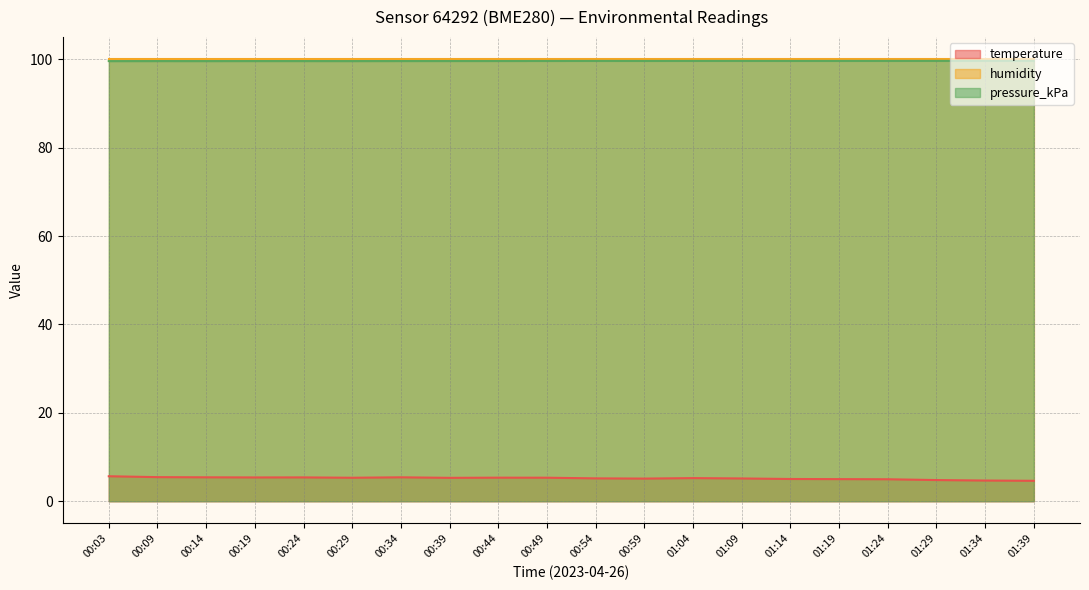

How many data points does each series have?

20